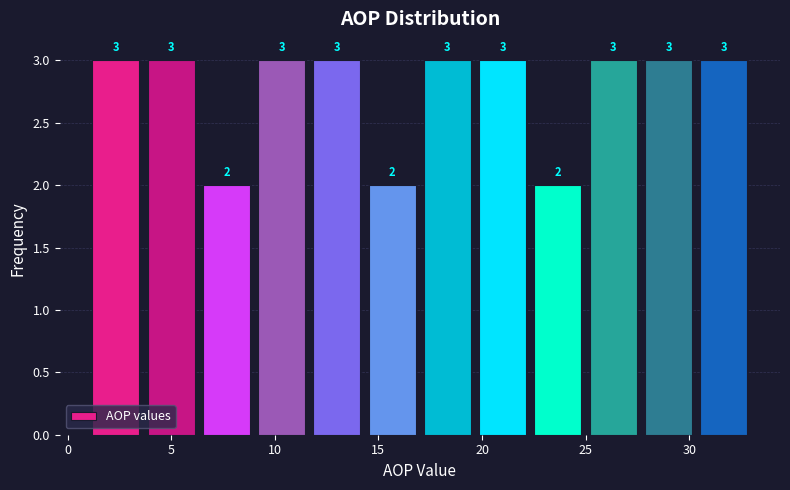

Reading left to right, list every bar in this chart as the range it spans on the x-axis followed by its height. The bar edges are not printed on the chart, so give them approximately, as read against the axis.

1.0 to 3.5: 3
3.5 to 6.5: 3
6.5 to 9.0: 2
9.0 to 11.5: 3
11.5 to 14.5: 3
14.5 to 17.0: 2
17.0 to 19.5: 3
19.5 to 22.5: 3
22.5 to 25.0: 2
25.0 to 27.5: 3
27.5 to 30.5: 3
30.5 to 33.0: 3